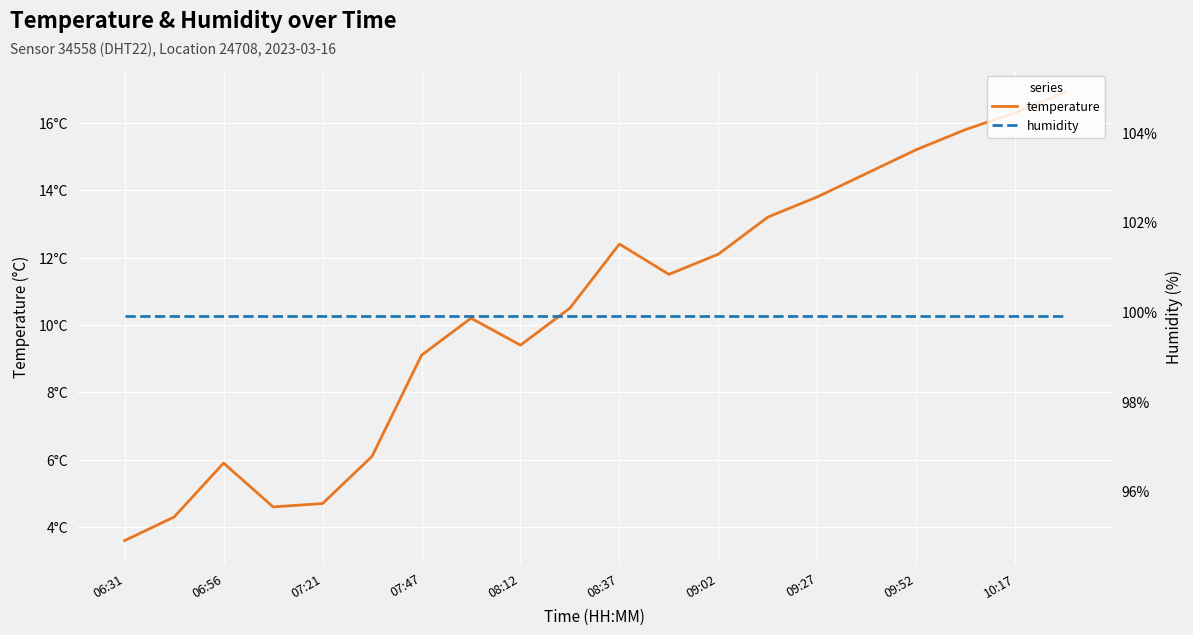

Is it true that temperature equals 13.1 at 08:12?

False